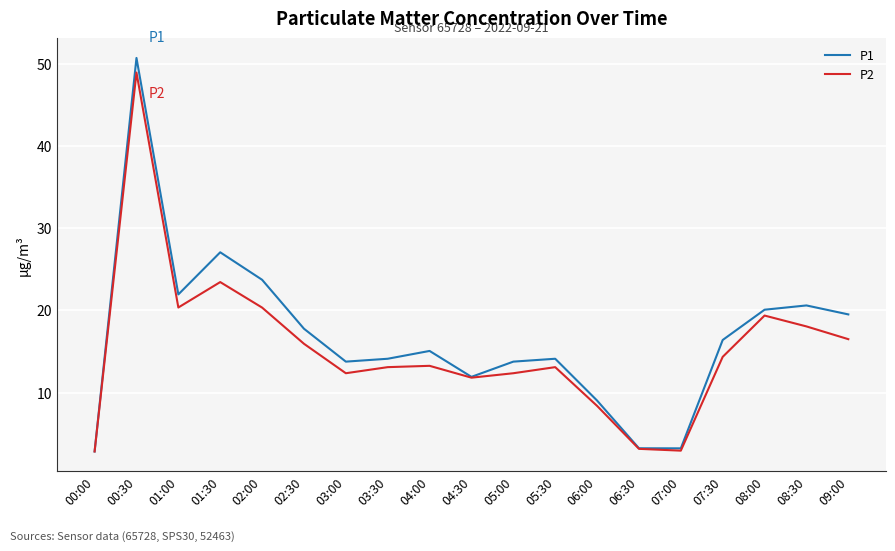

What is the smallest value displayed?

2.9